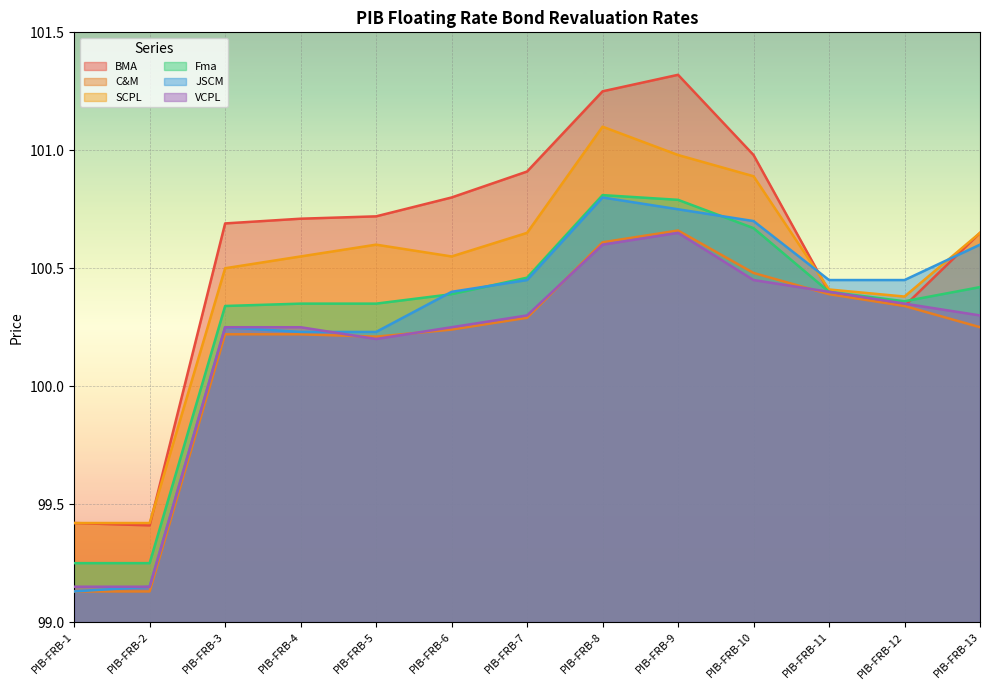

What is the sum of all Fma values?

1303.8